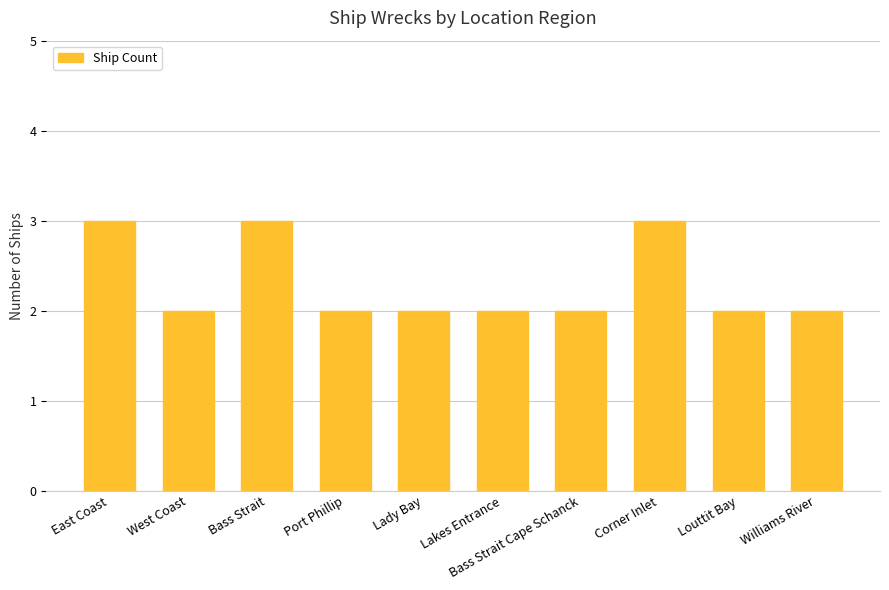

What is the average value?

2